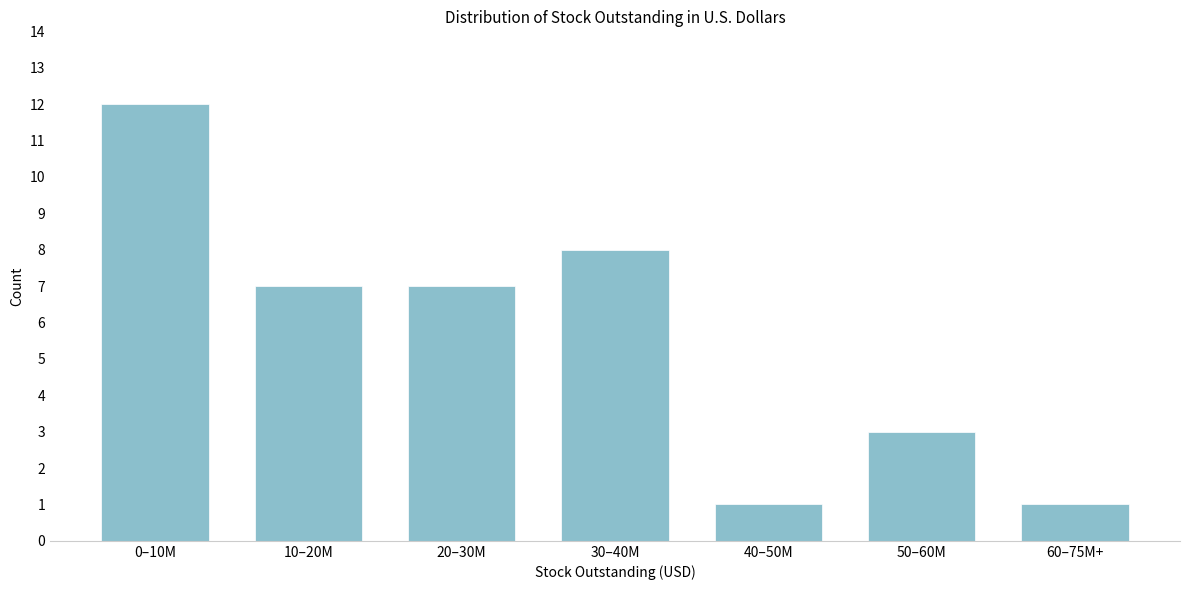

Reading left to right, extract all data points from this chart.

0–10M=12	10–20M=7	20–30M=7	30–40M=8	40–50M=1	50–60M=3	60–75M+=1